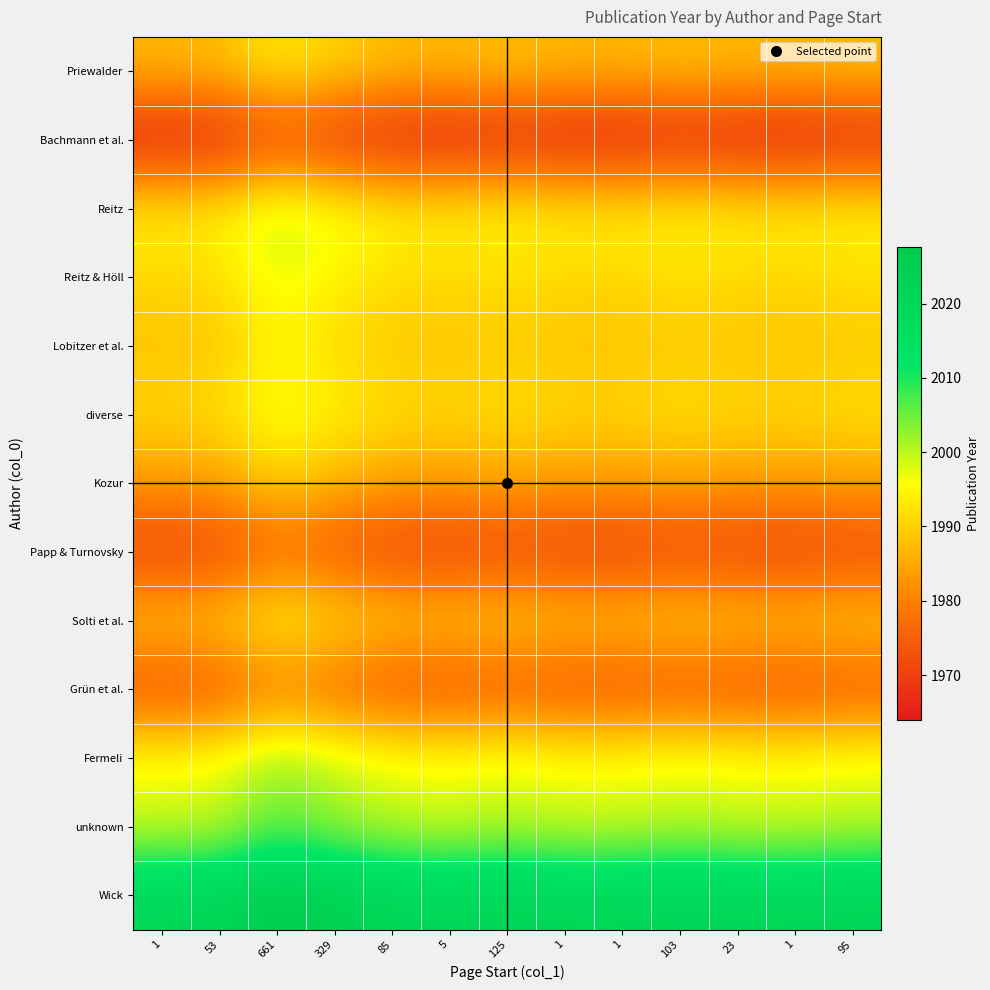

Rank the series at 95 from lowest to highest value.

Bachmann et al., Papp & Turnovsky, Grün et al., Kozur, Priewalder, Lobitzer et al., Solti et al., Reitz & Höll, diverse, Reitz, Fermeli, unknown, Wick